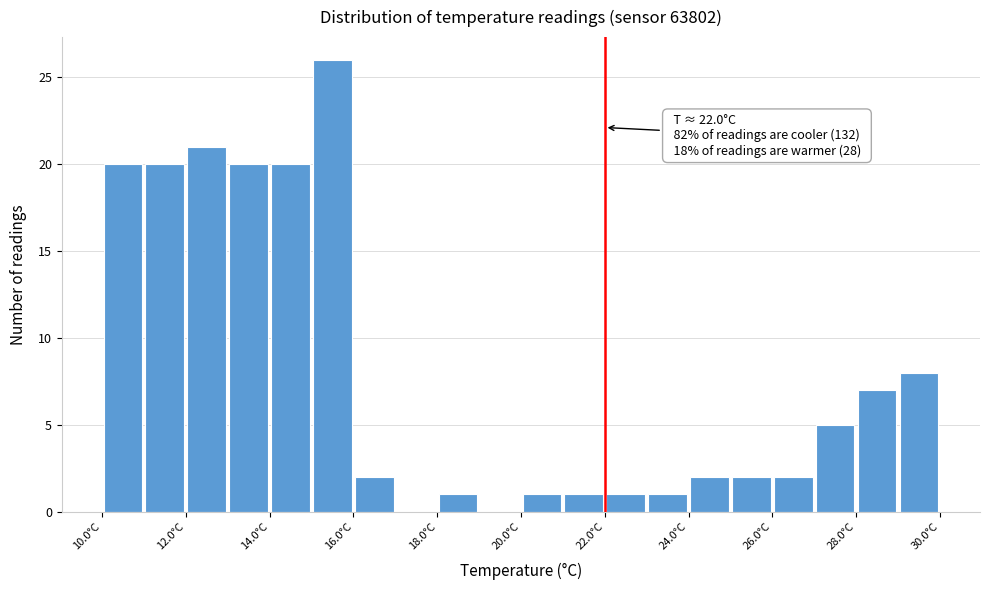

Over which range of the x-axis is the bar tallest?

15 to 16